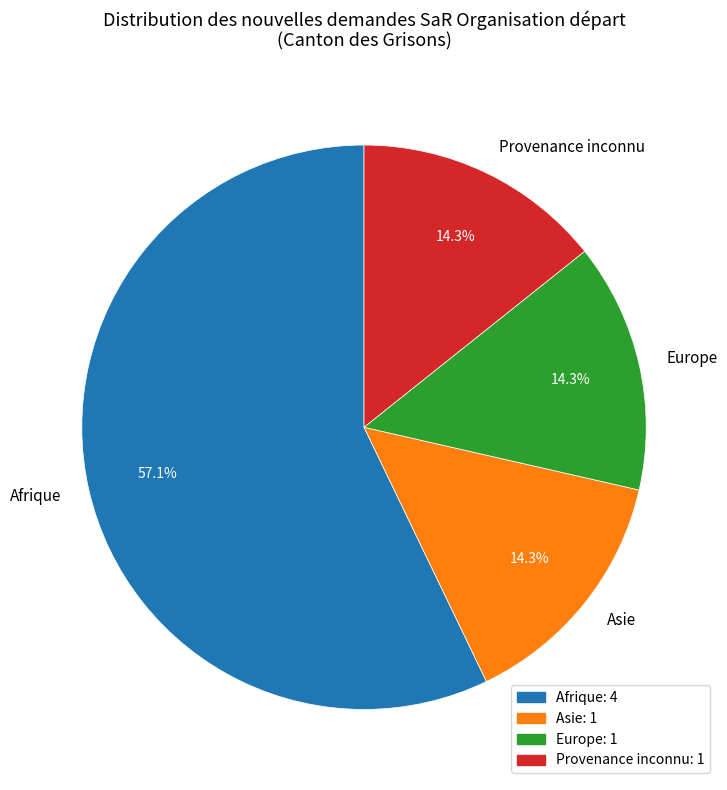

What is the majority slice?

Afrique